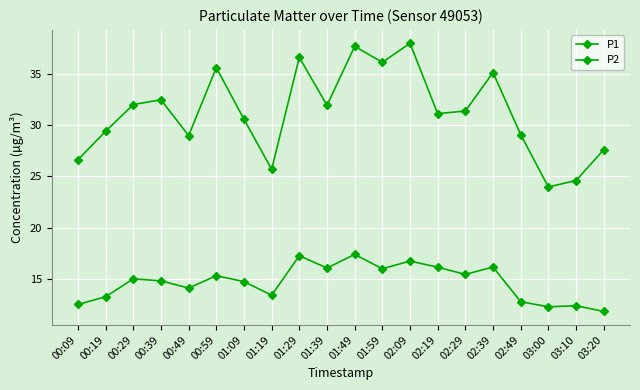

At 02:39, list the series in order from largest to smallest.

P1, P2